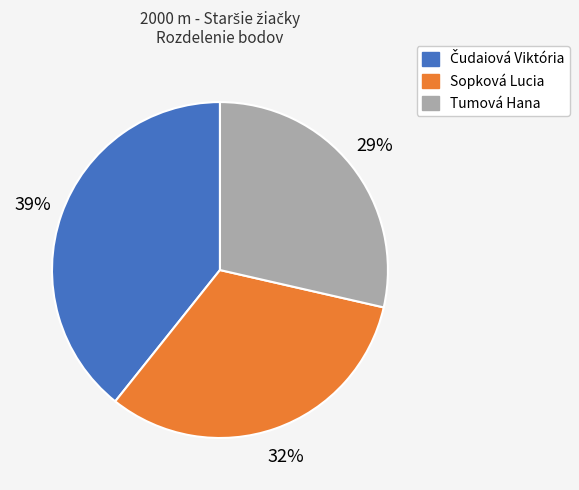

Which category has the smallest portion of the pie?

Tumová Hana